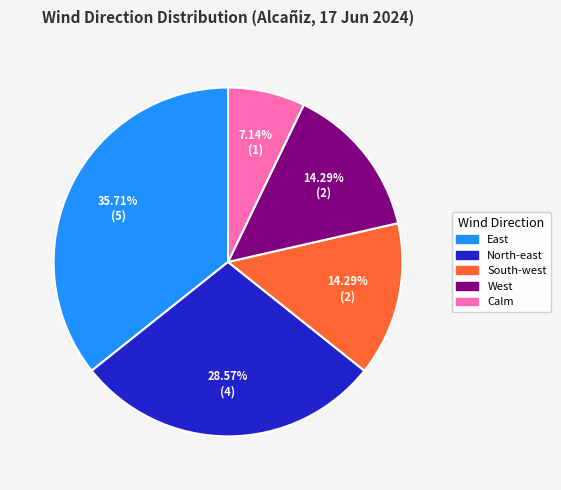

Does any single category account for the majority?

No